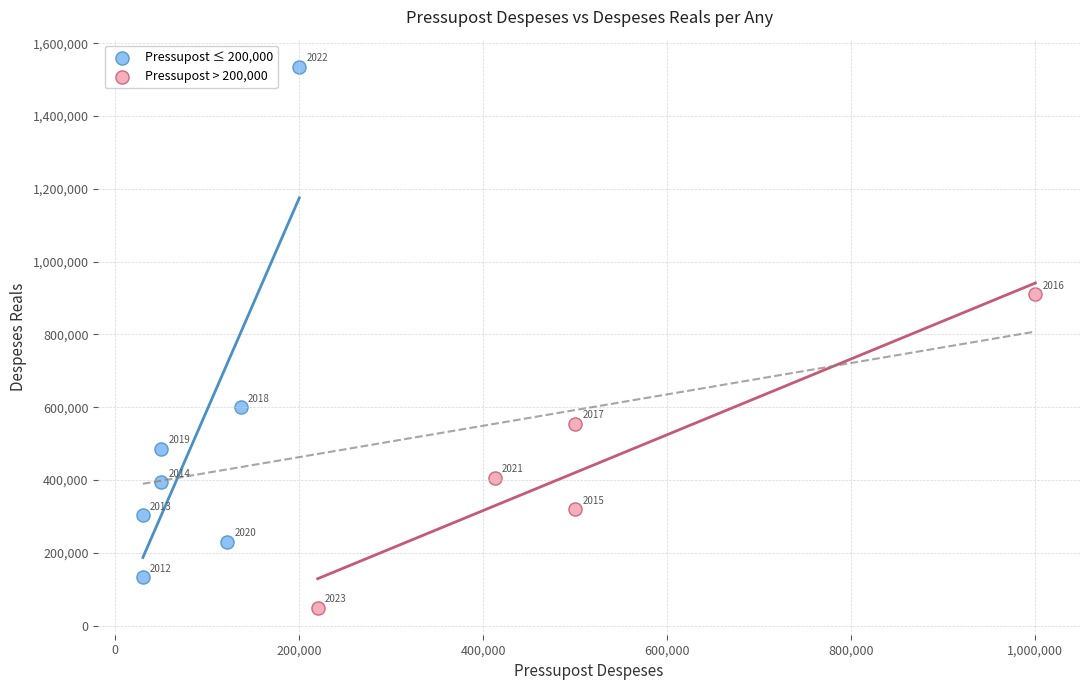

What are all the series names shown in the legend?

Pressupost ≤ 200,000, Pressupost > 200,000